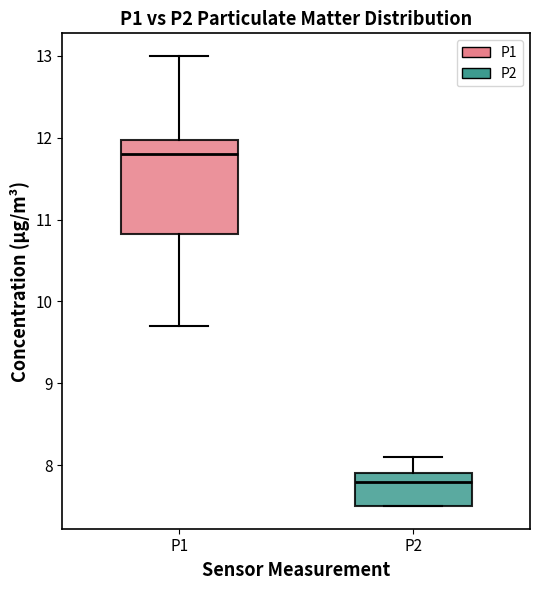

Reading left to right, read every box against the y-axis: the position of its median line, the range the box covers, and the ends of its whiskers. The values are not printed on the chart, so give them approximately, as read against the axis.

P1: median 11.8, box 10.8 to 12.0, whiskers 9.7 to 13.0
P2: median 7.8, box 7.5 to 7.9, whiskers 7.5 to 8.1